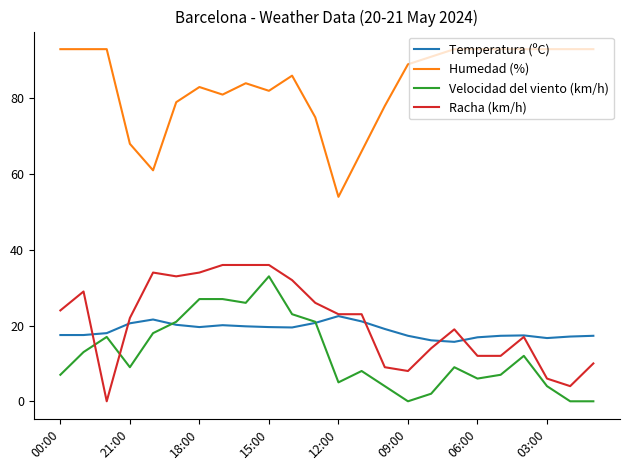

Which series has the widest spread of values?

Humedad (%)